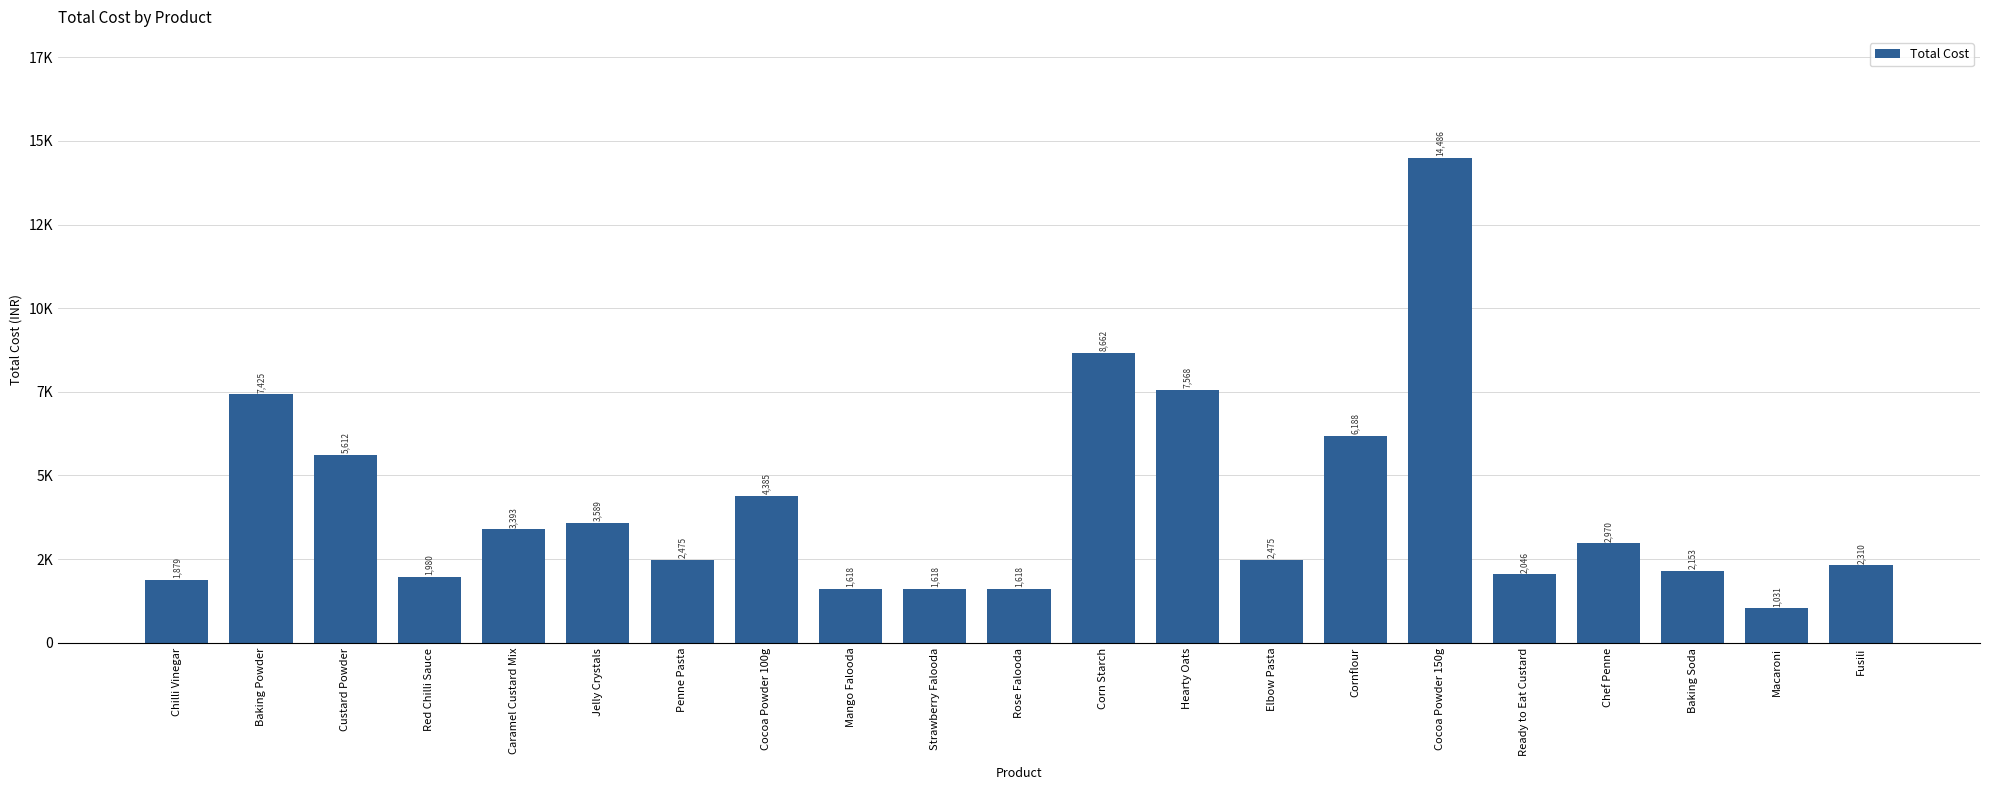

True or false: the data shows 391.1 at Macaroni.

False